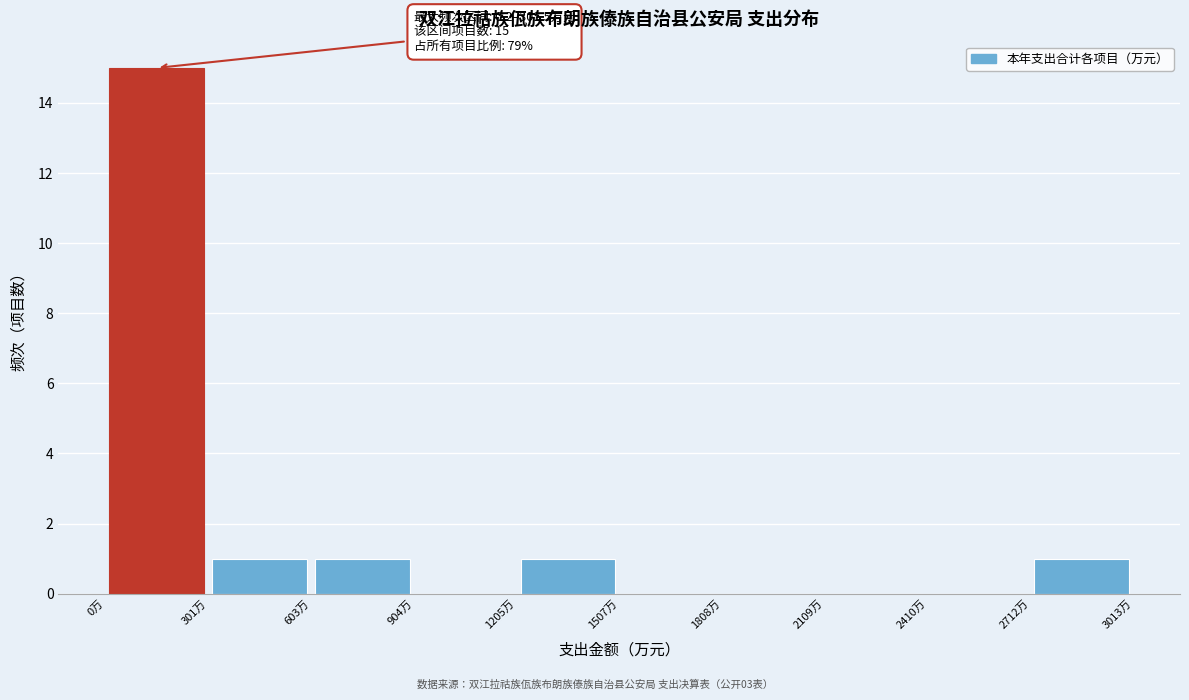

Which range on the x-axis has the tallest bar?

0 to 300